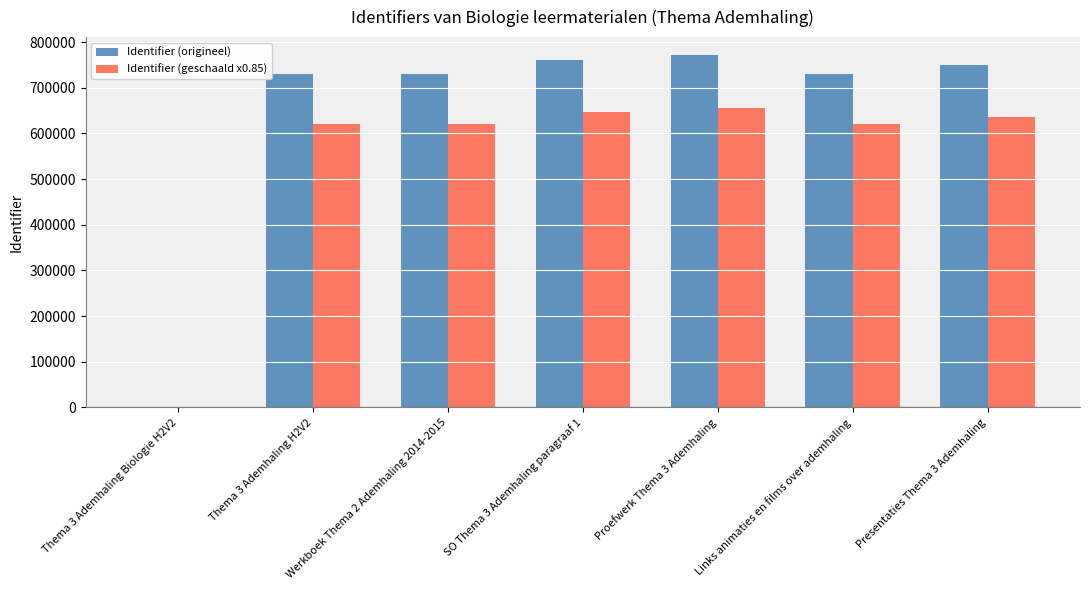

Which series has the largest total across all categories?

Identifier (origineel)